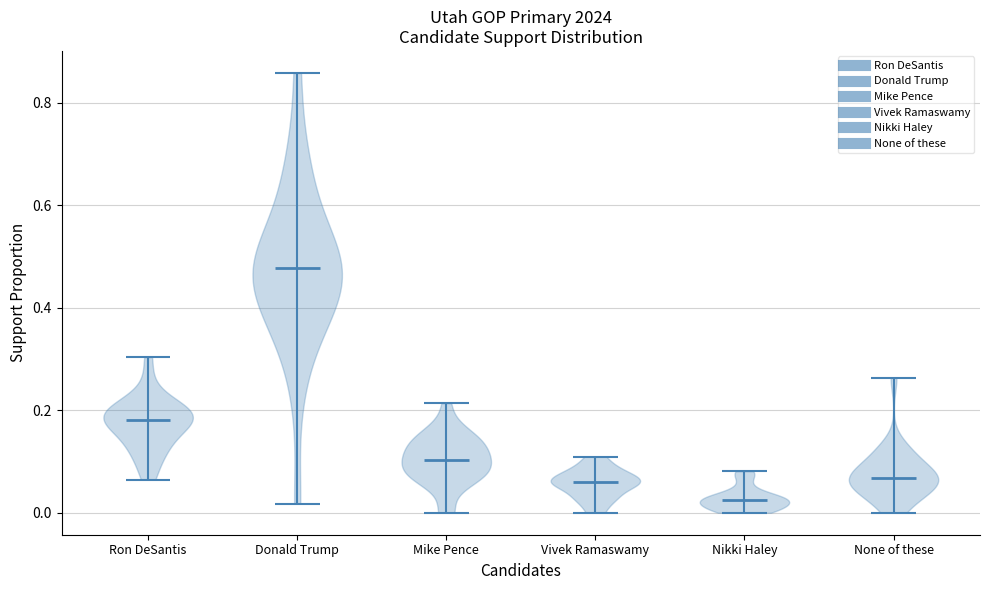

Which violin has the highest median line?

Donald Trump